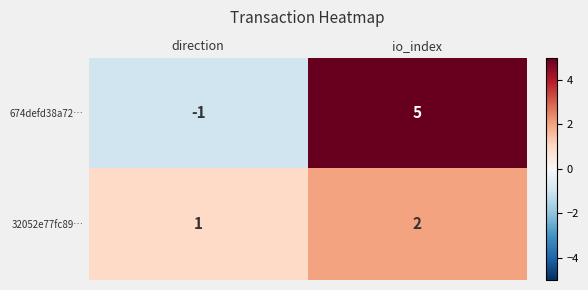

Is it true that 32052e77fc89… equals 1 at direction?

True